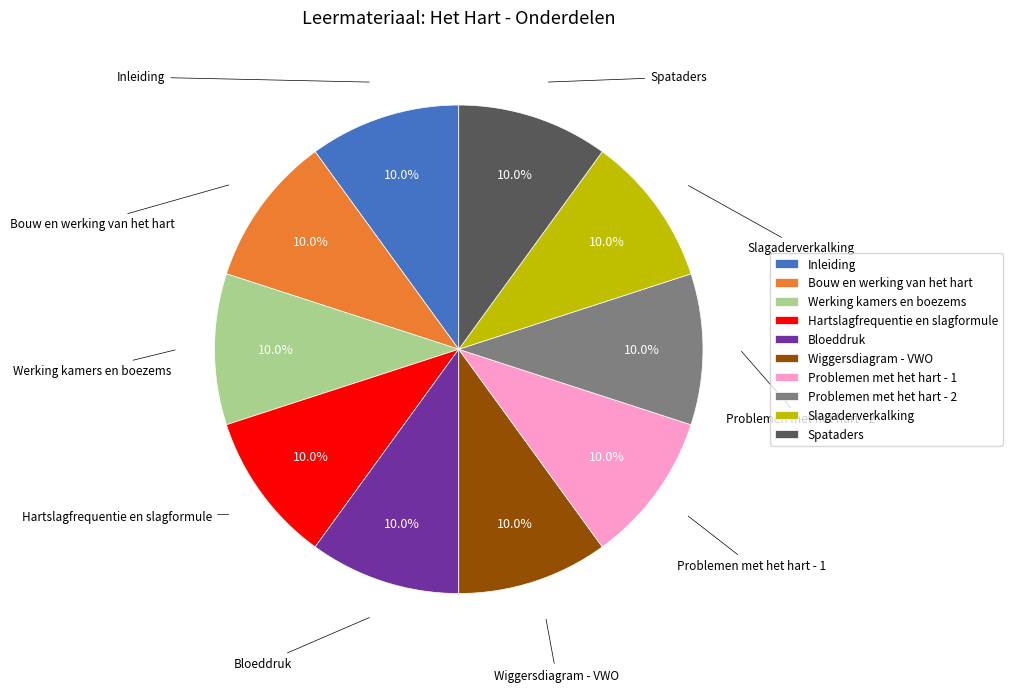

To the nearest percent, what percentage of the pie is Slagaderverkalking?

10%